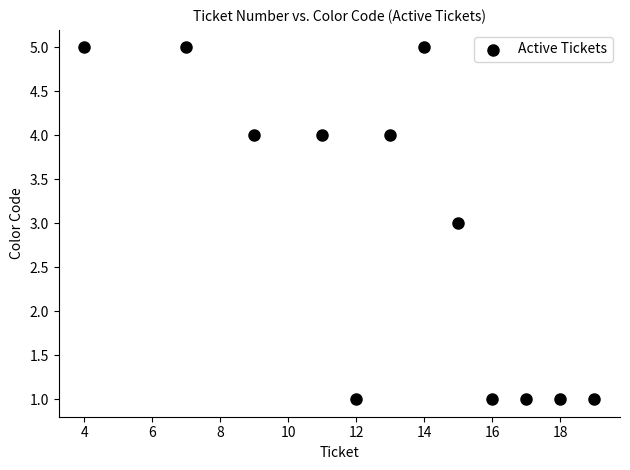

What is the average Y value?

3